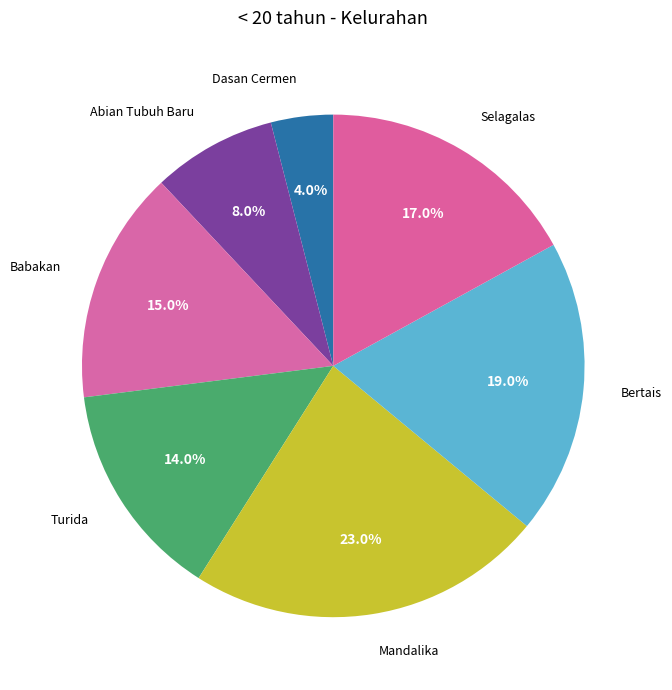

Rank the categories by value from highest to lowest.

Mandalika, Bertais, Selagalas, Babakan, Turida, Abian Tubuh Baru, Dasan Cermen